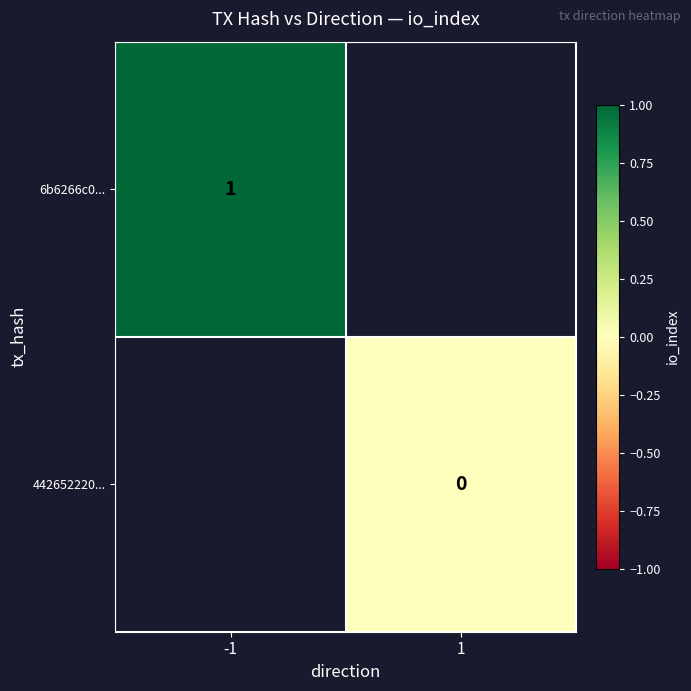

Is it true that 6b6266c0... equals 2 at -1?

False